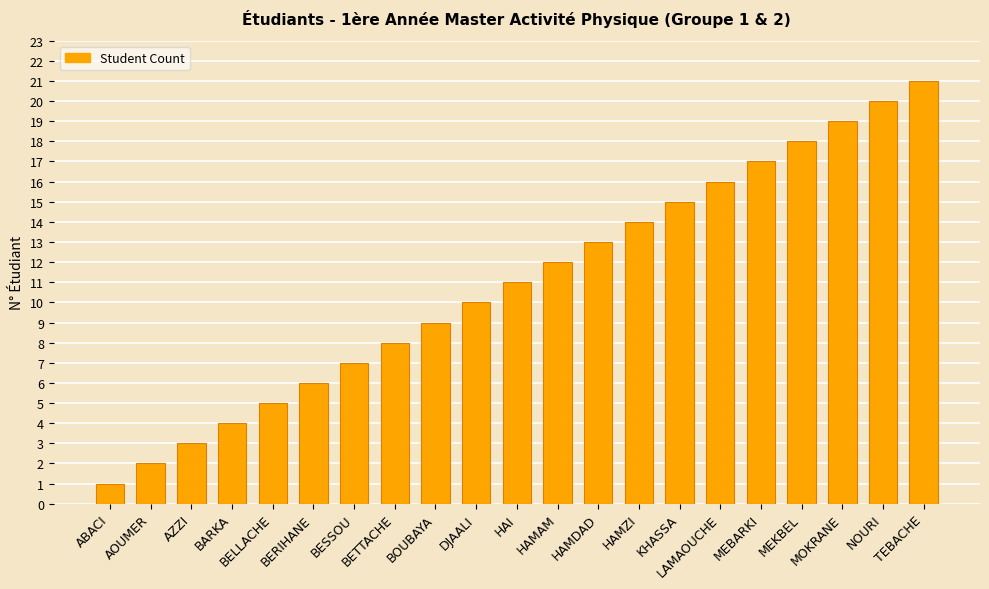

Is it true that the value at MEKBEL is 6?

False